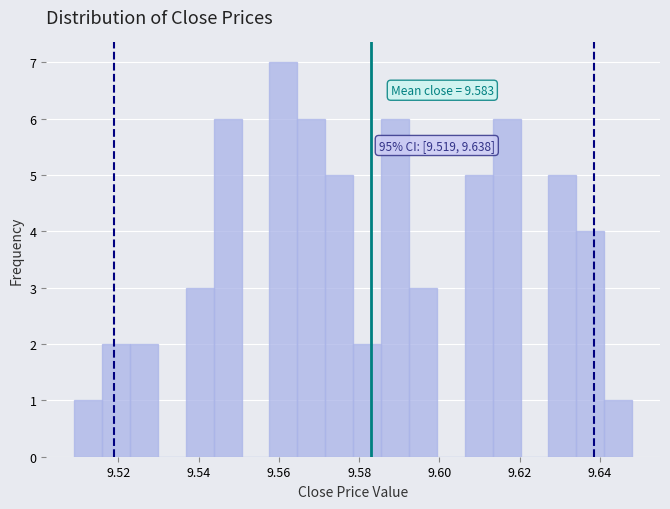

Read against the x-axis, roughly where is the centre of the tallest bar?

9.562